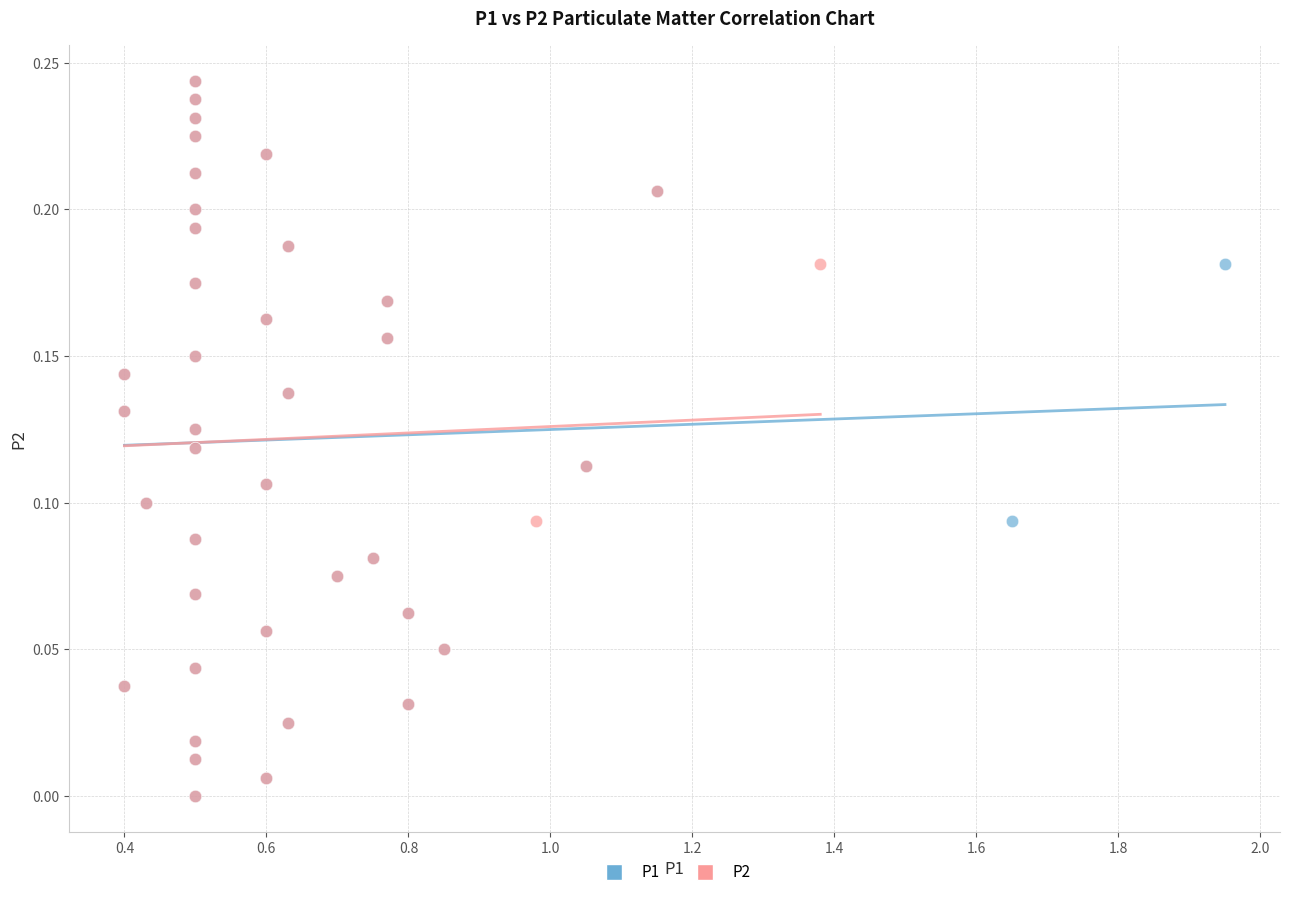

What are all the series names shown in the legend?

P1, P2